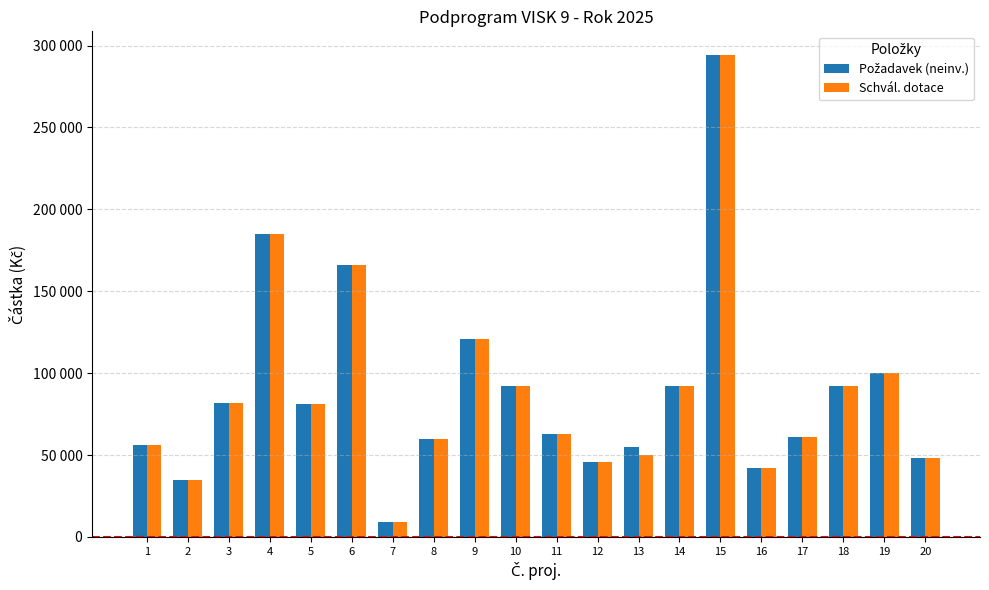

List the series in order of their overall mean, highest first.

Požadavek (neinv.), Schvál. dotace